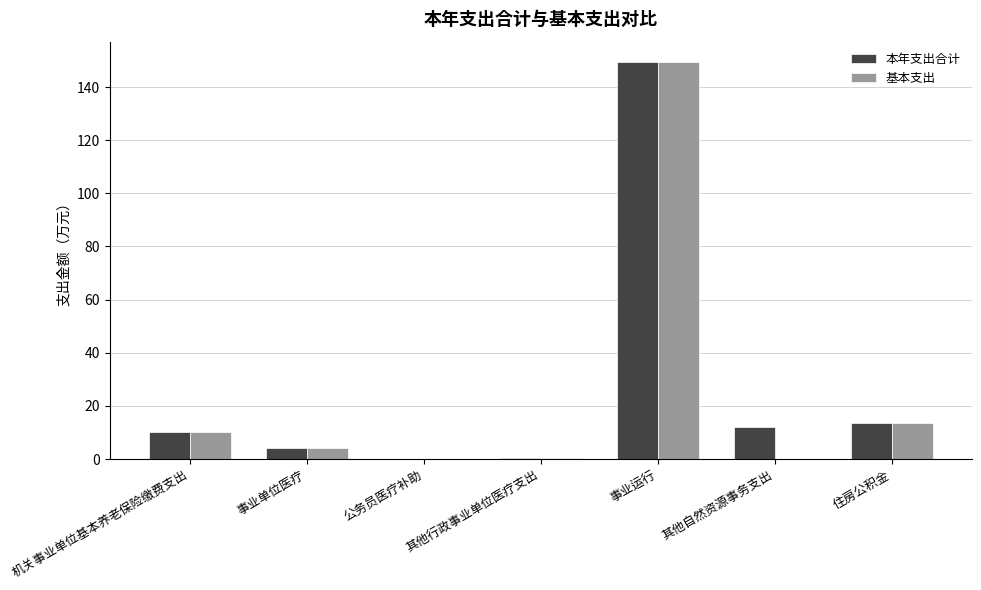

What value does the 本年支出合计 series have at 其他自然资源事务支出?

12.1